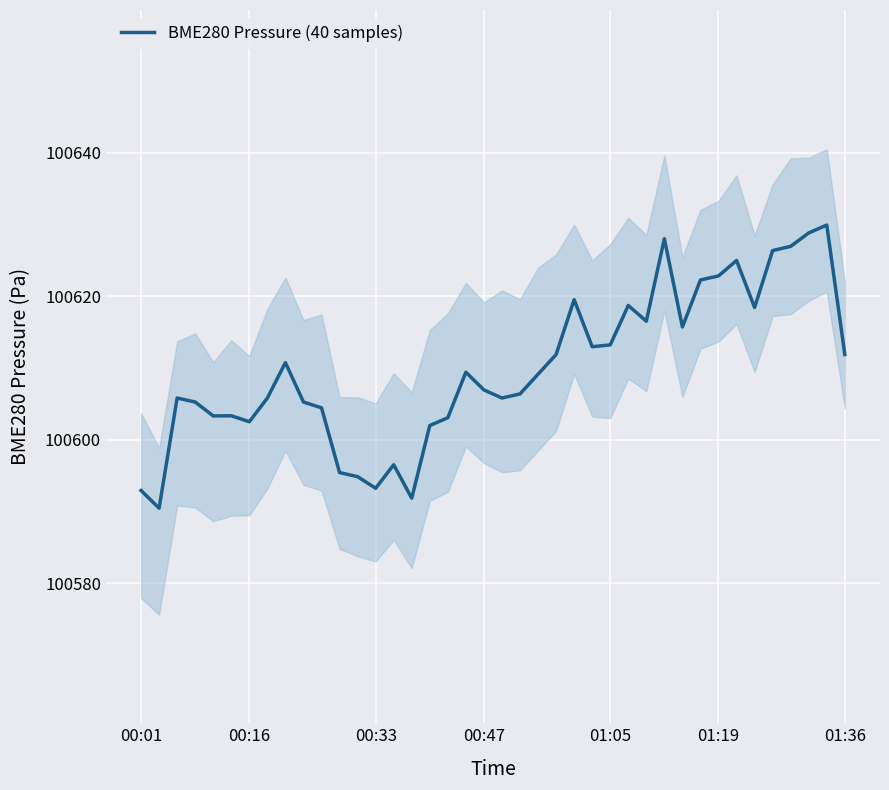

The chart shows a value of 149706.5 at 01:19. True or false?

False